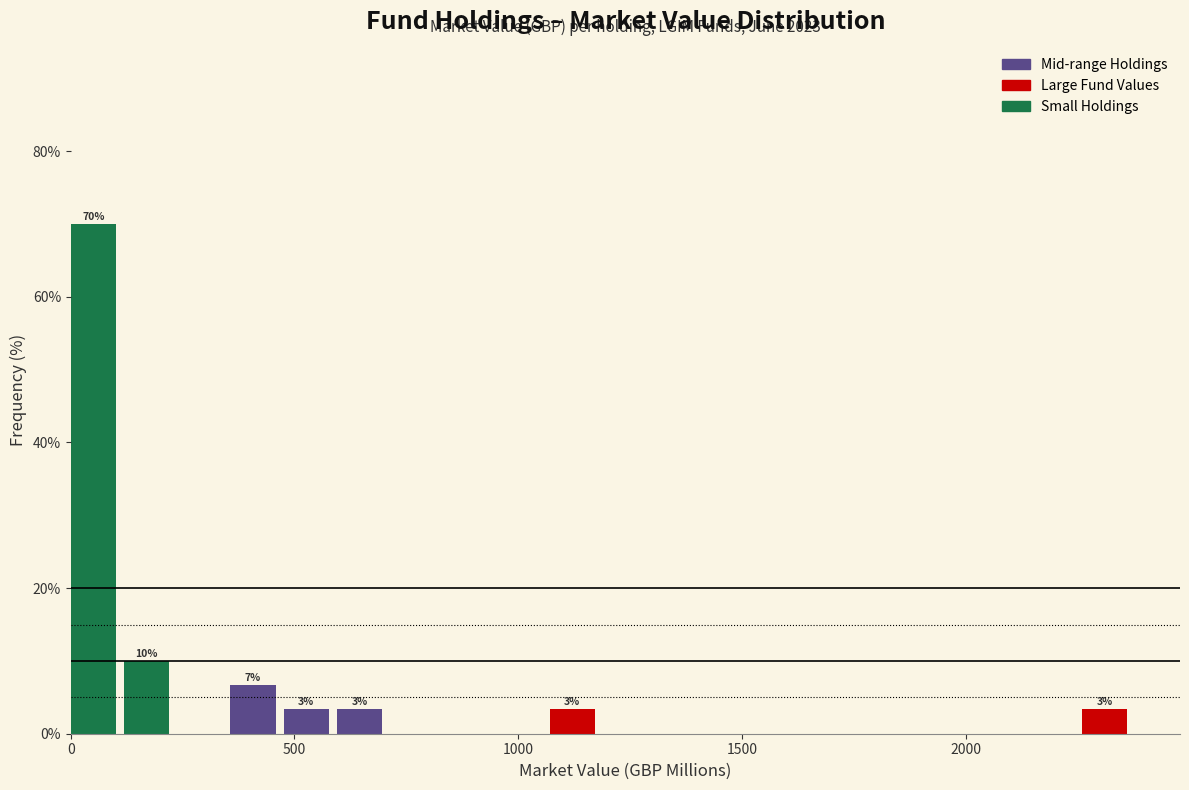

Around what value on the x-axis is the tallest bar? Give the approximate position of its centre, as read against the axis.

50